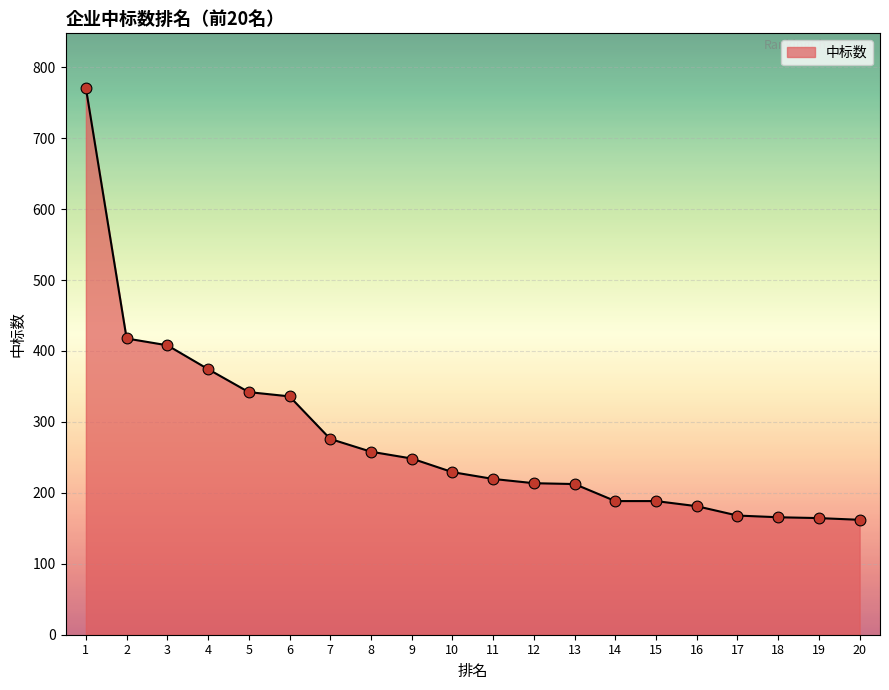

What is the change in value from 12 to 16?

-32.4